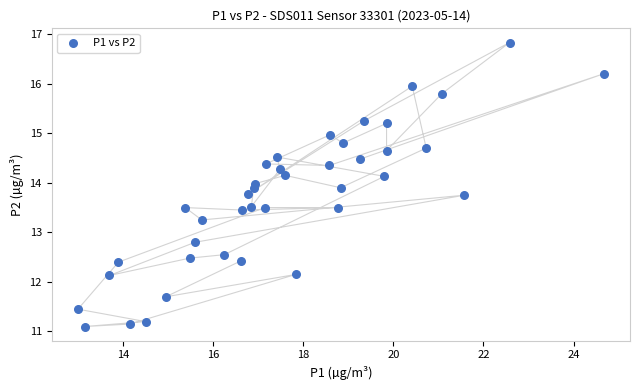

What is the range of Y values (max minus min)?

5.7